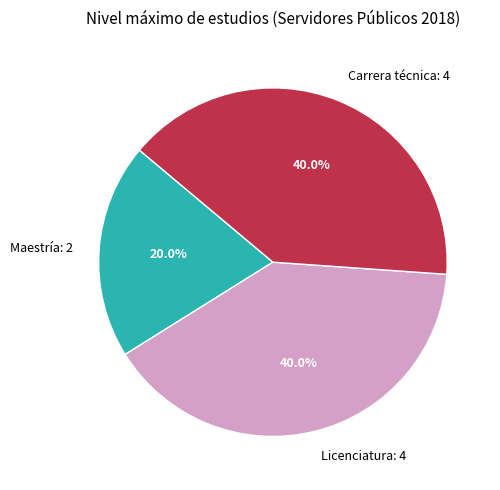

Which has a higher value, Maestría or Carrera técnica?

Carrera técnica